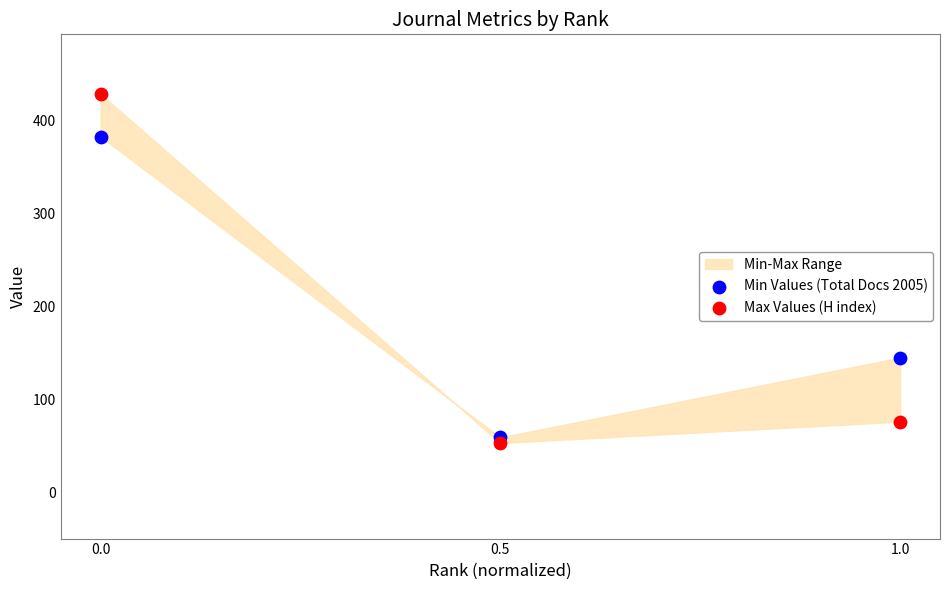

Which series contains the highest Y value?

Max Values (H index)